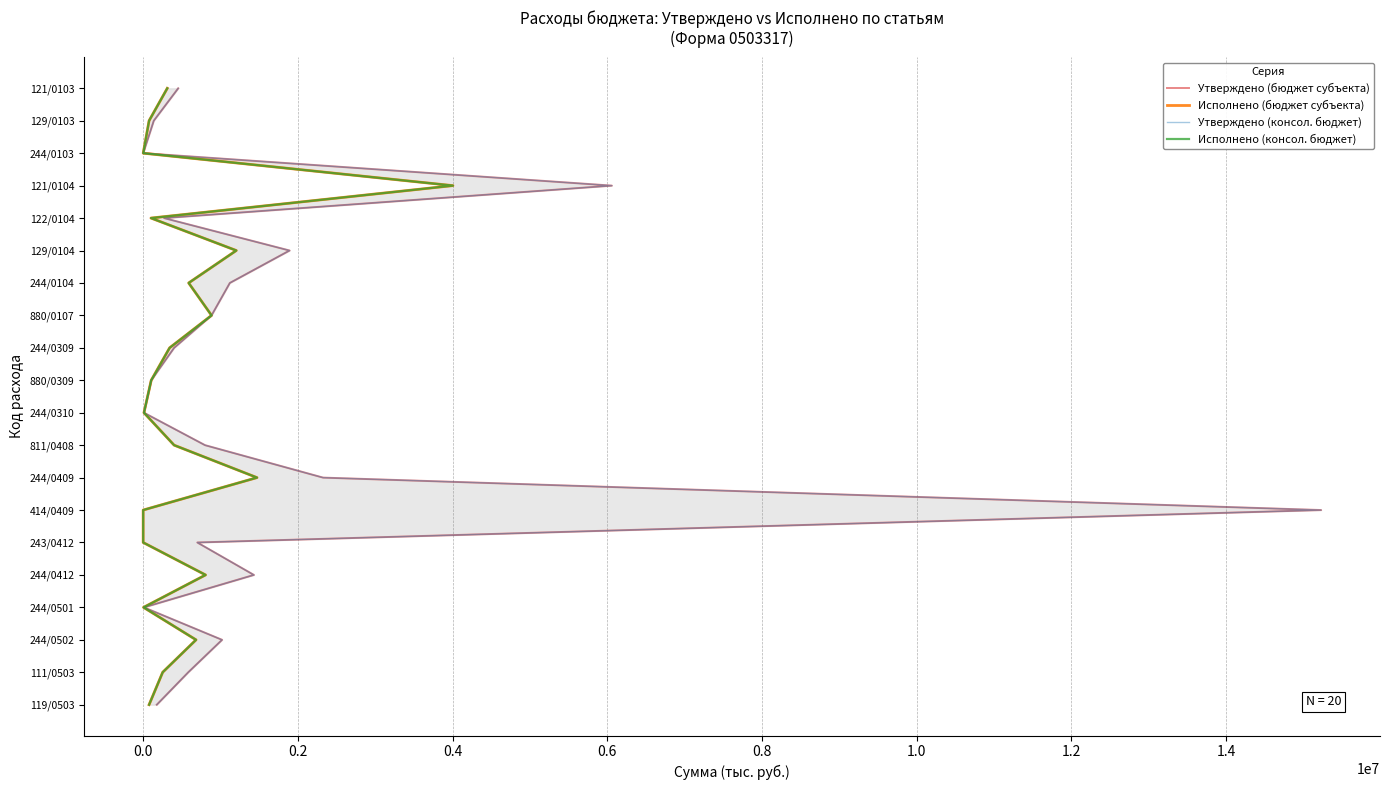

Count the number of data series in this chart.

4